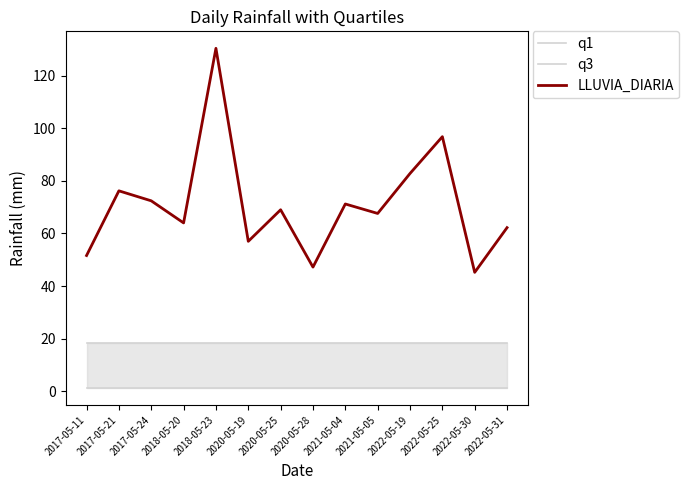

Which series has the largest range (max minus min)?

LLUVIA_DIARIA